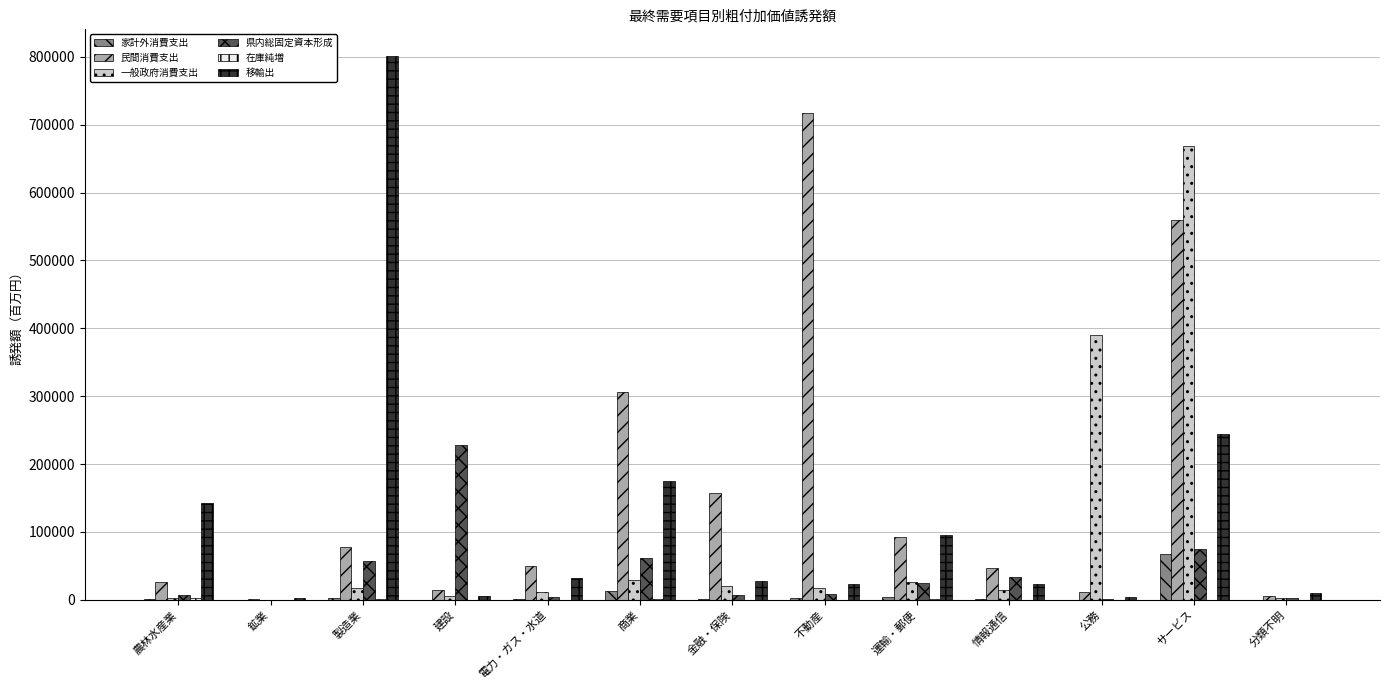

Which category has the highest value in the 一般政府消費支出 series?

サービス